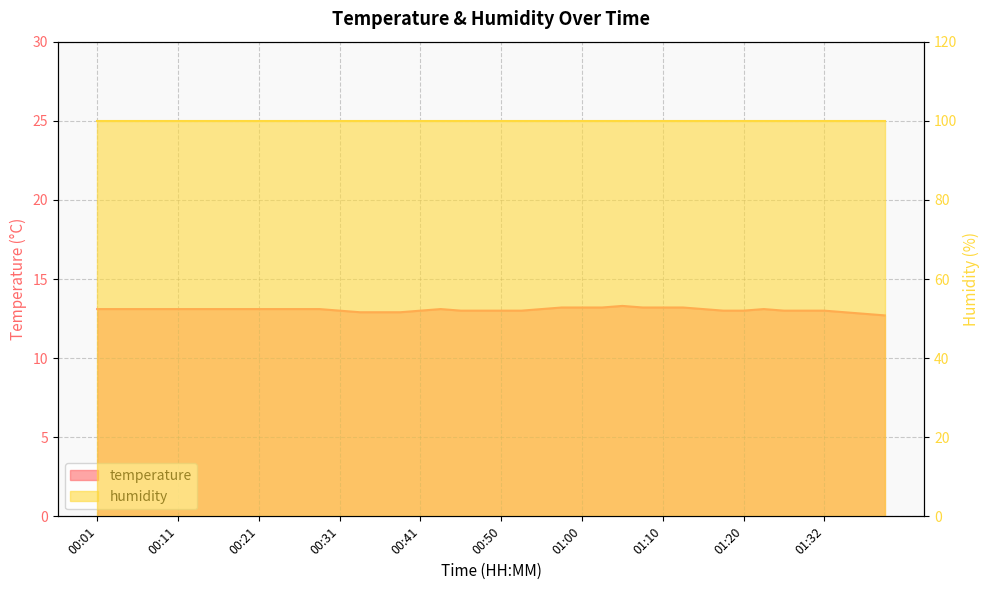

What is the label of the 18th point from the right?

00:55